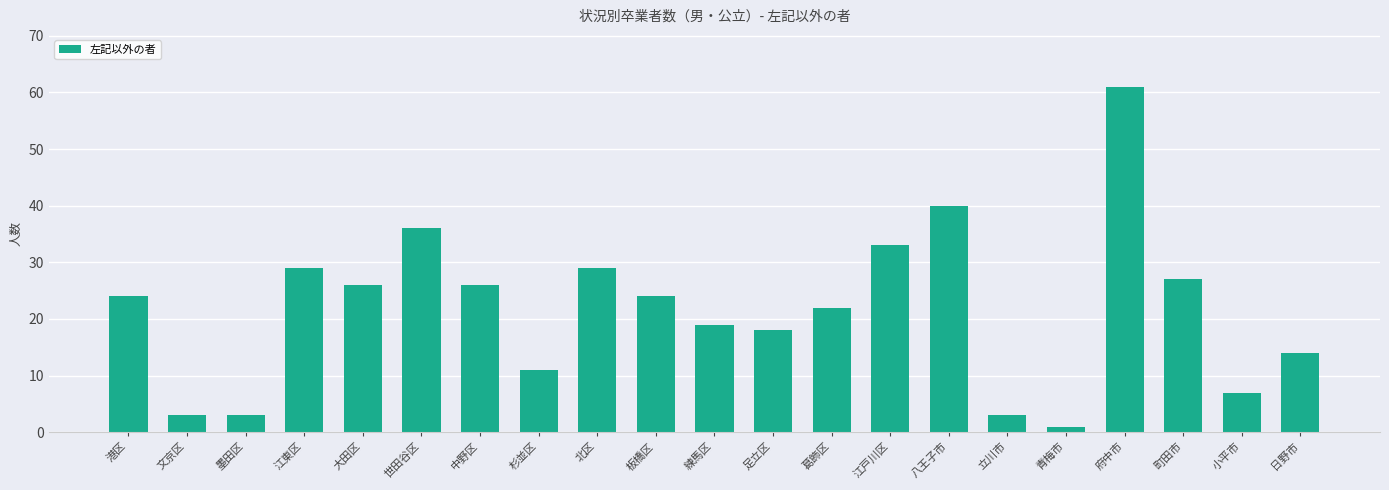

Reading left to right, what are all the values shown in this chart?

港区=24	文京区=3	墨田区=3	江東区=29	大田区=26	世田谷区=36	中野区=26	杉並区=11	北区=29	板橋区=24	練馬区=19	足立区=18	葛飾区=22	江戸川区=33	八王子市=40	立川市=3	青梅市=1	府中市=61	町田市=27	小平市=7	日野市=14